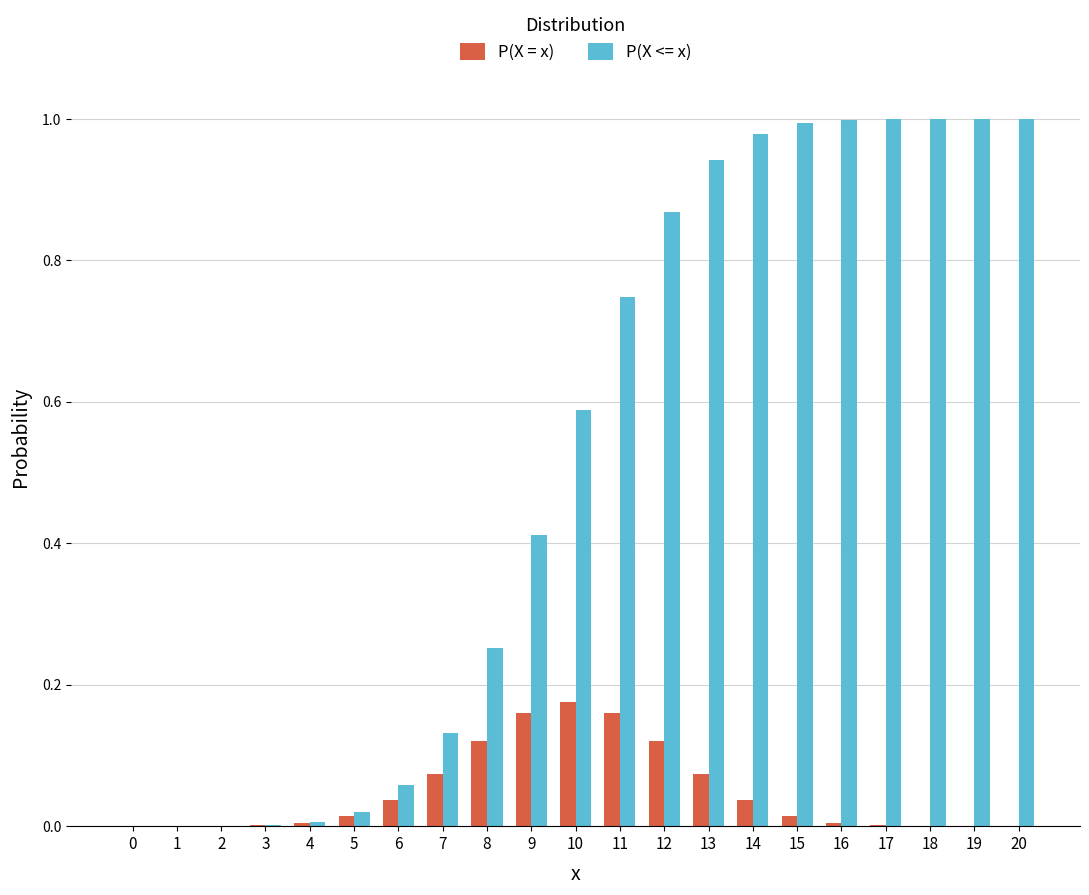

Is the value of P(X = x) at 17 greater than the value of P(X <= x) at 16?

No